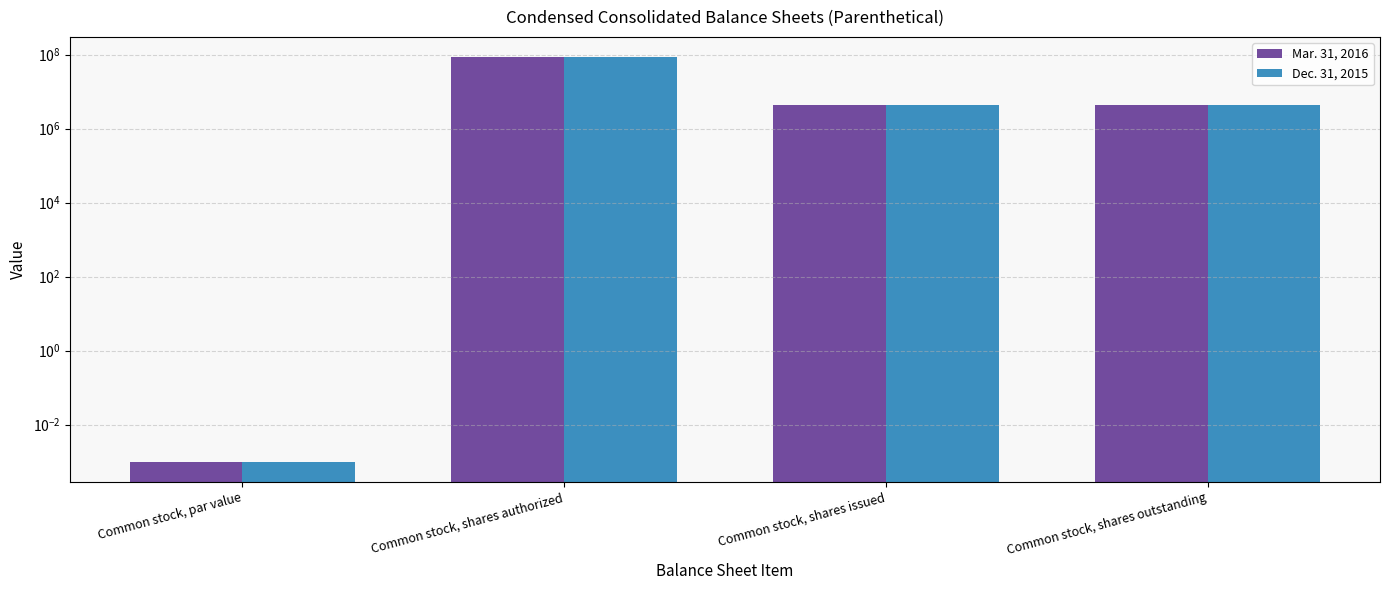

What is the label of the 3rd bar from the left?

Common stock, shares issued